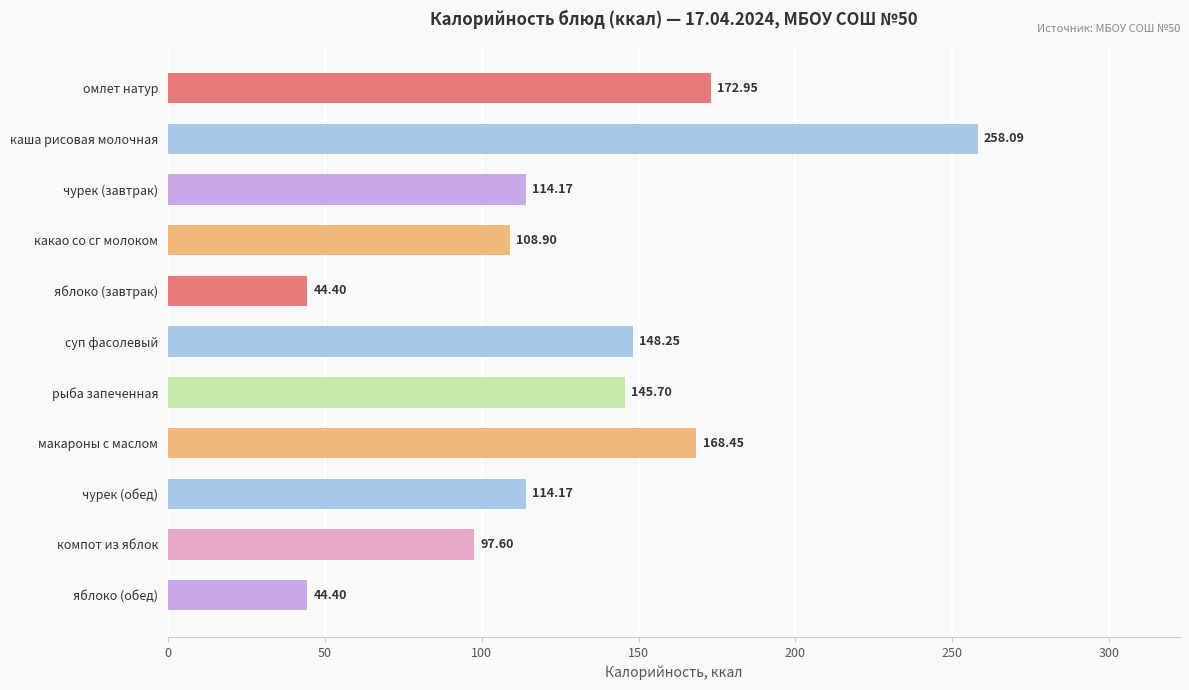

What is the label of the 10th bar from the top?

компот из яблок